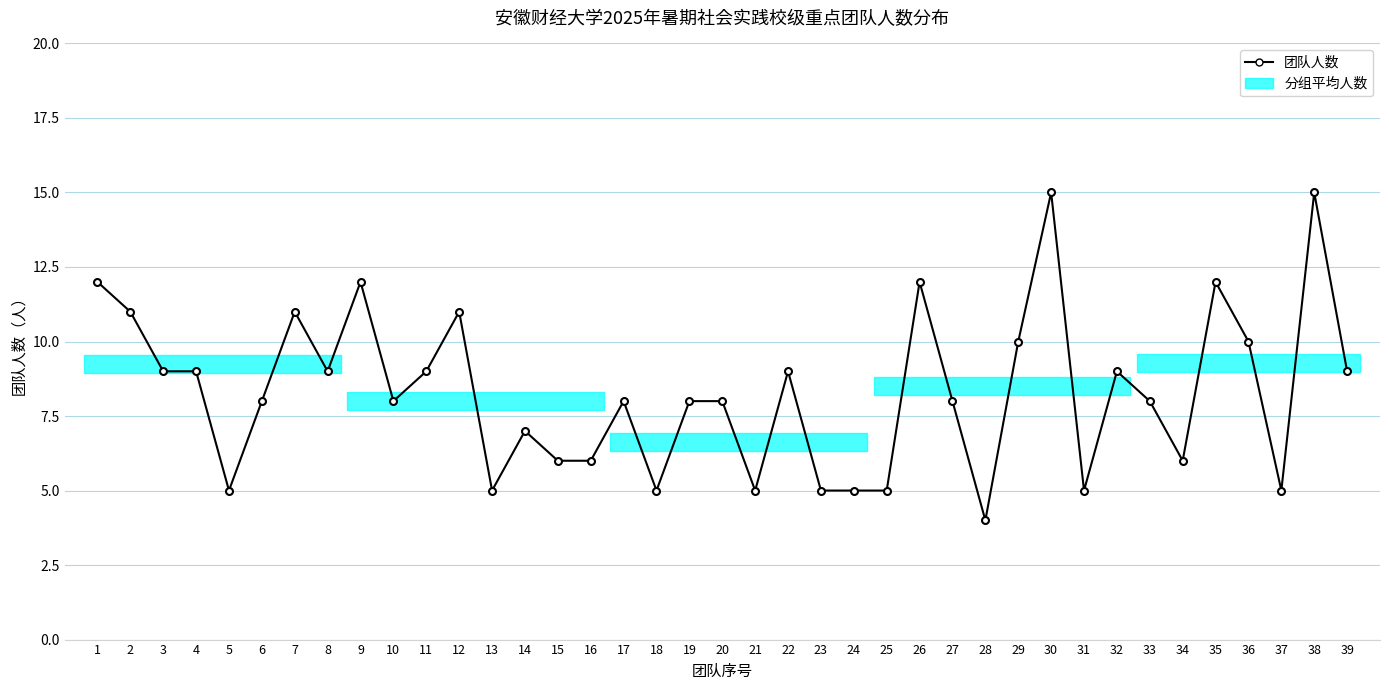

What is the value of the 15th point from the left?

6